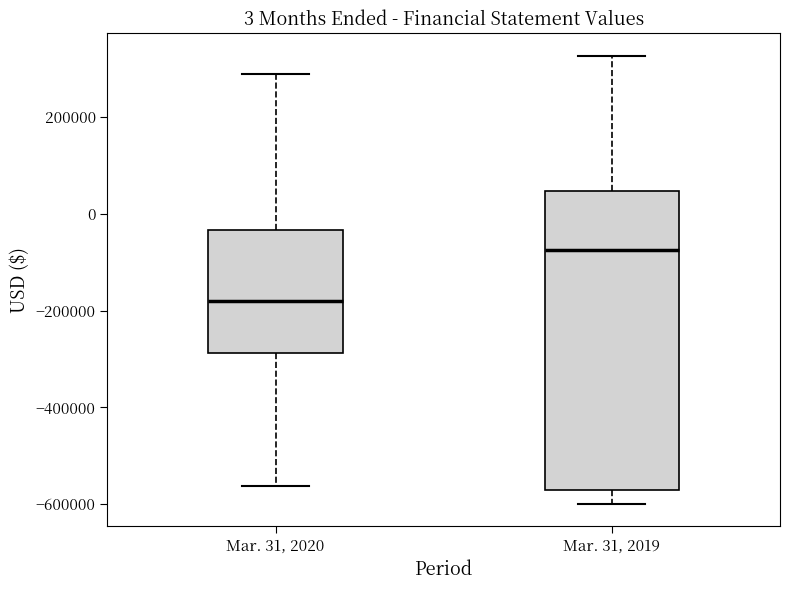

Comparing the boxes themselves (not the whiskers), which one is the tallest?

Mar. 31, 2019